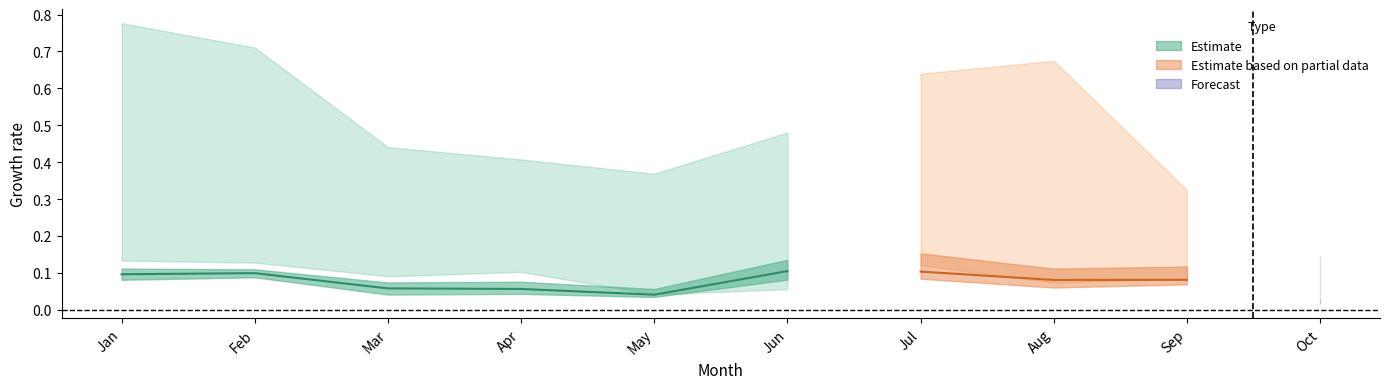

True or false: pct25 has a value of 0.1 at Feb.

True